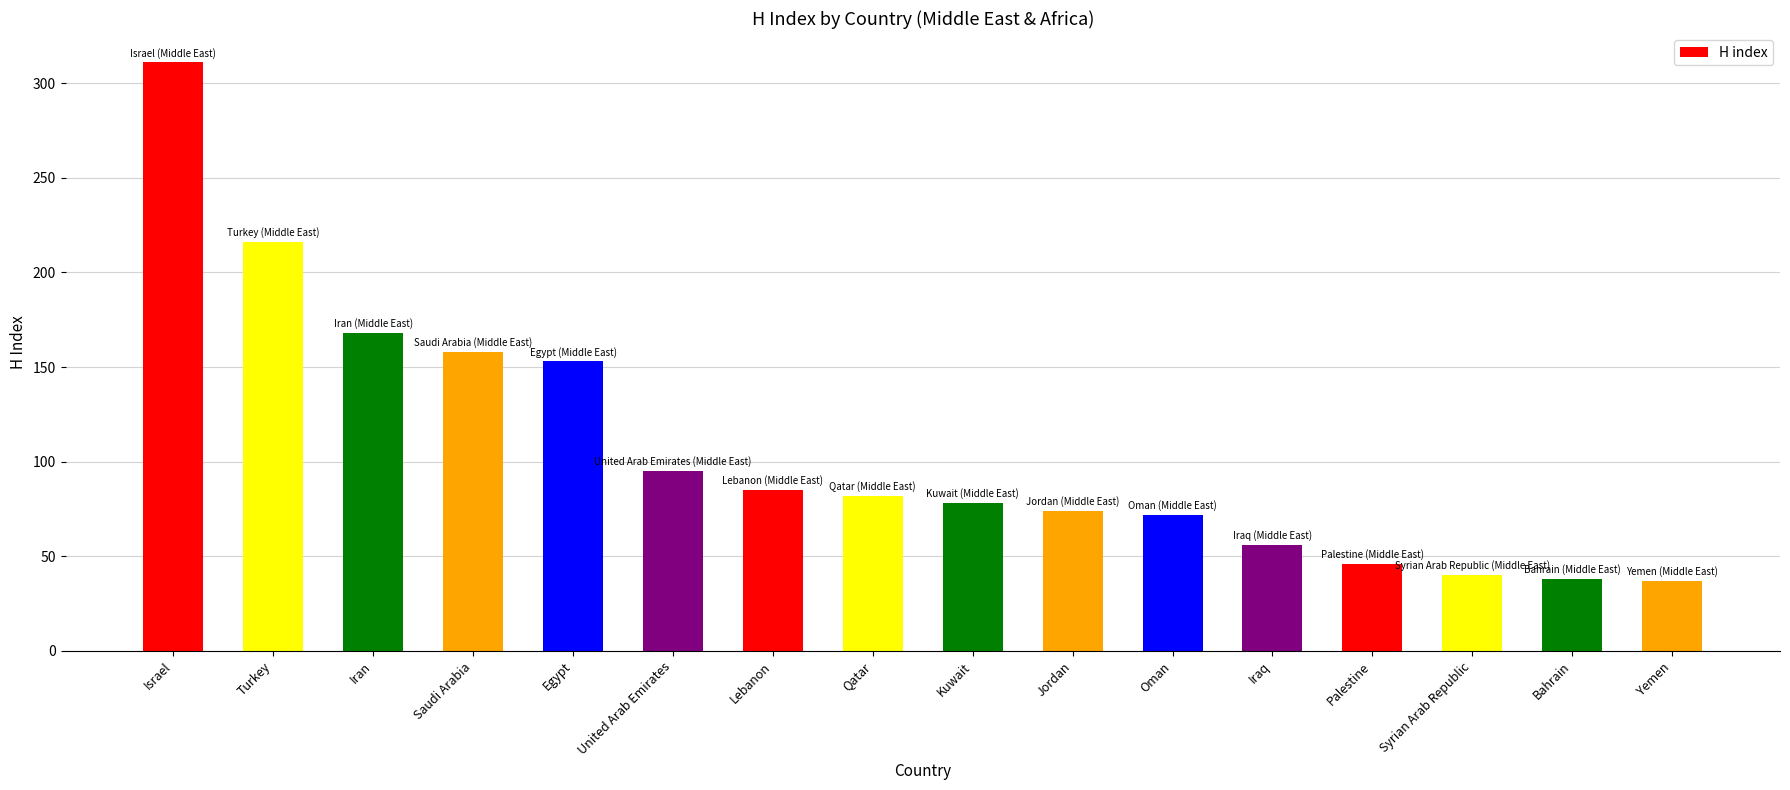

What is the ratio of the value at Yemen to the value at Oman?

0.5